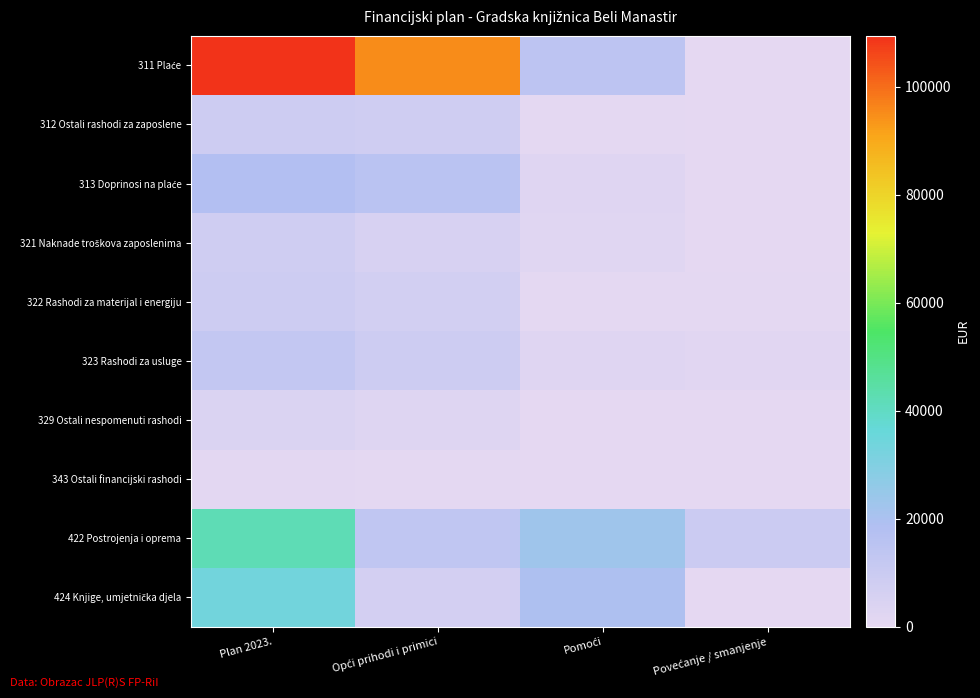

Which series has the widest spread of values?

311 Plaće